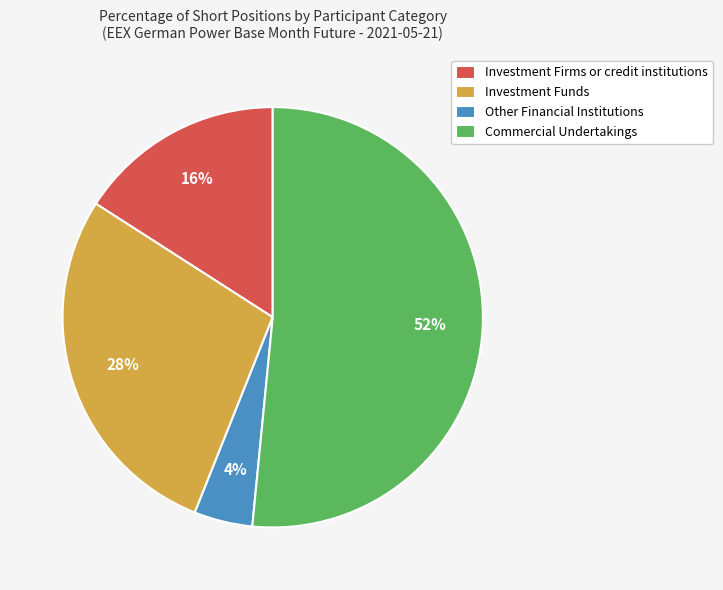

What is the ratio of the value at Investment Funds to the value at Investment Firms or credit institutions?

1.8